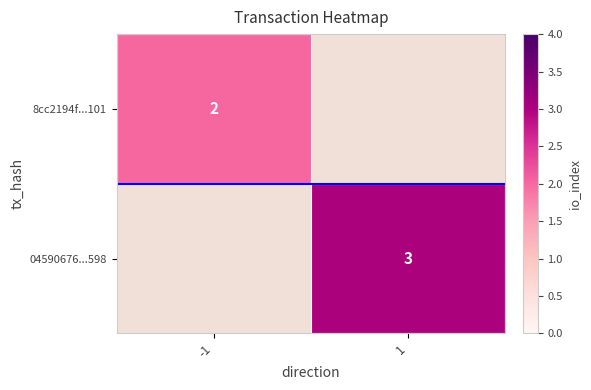

Is it true that 8cc2194f...101 equals 0 at -1?

False